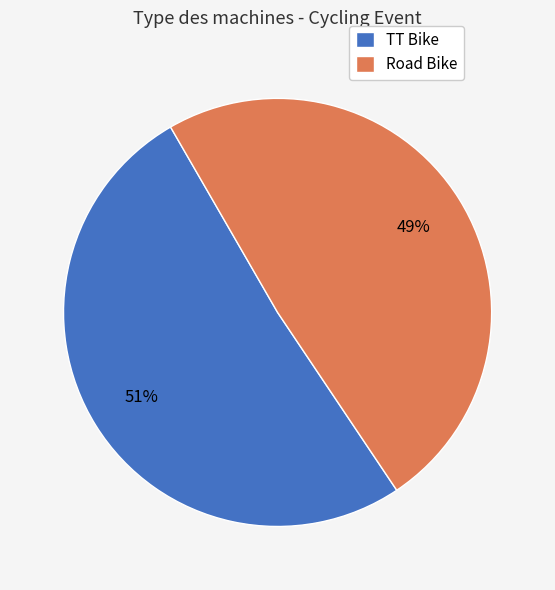

What percentage is the TT Bike slice, to the nearest percent?

51%